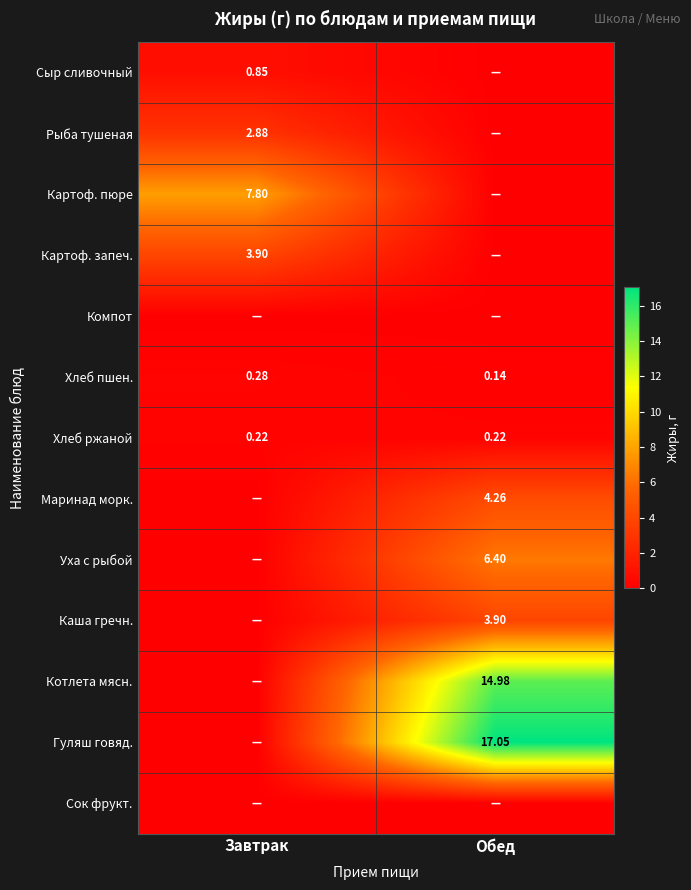

Is the value of Сыр сливочный at Завтрак greater than the value of Картоф. пюре at Завтрак?

No